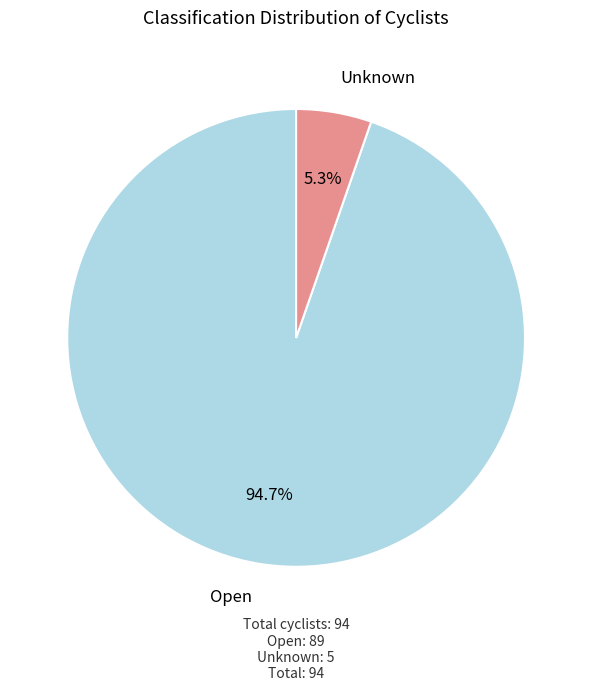

To the nearest percent, what is the difference between the largest and smallest slice percentages?

89%